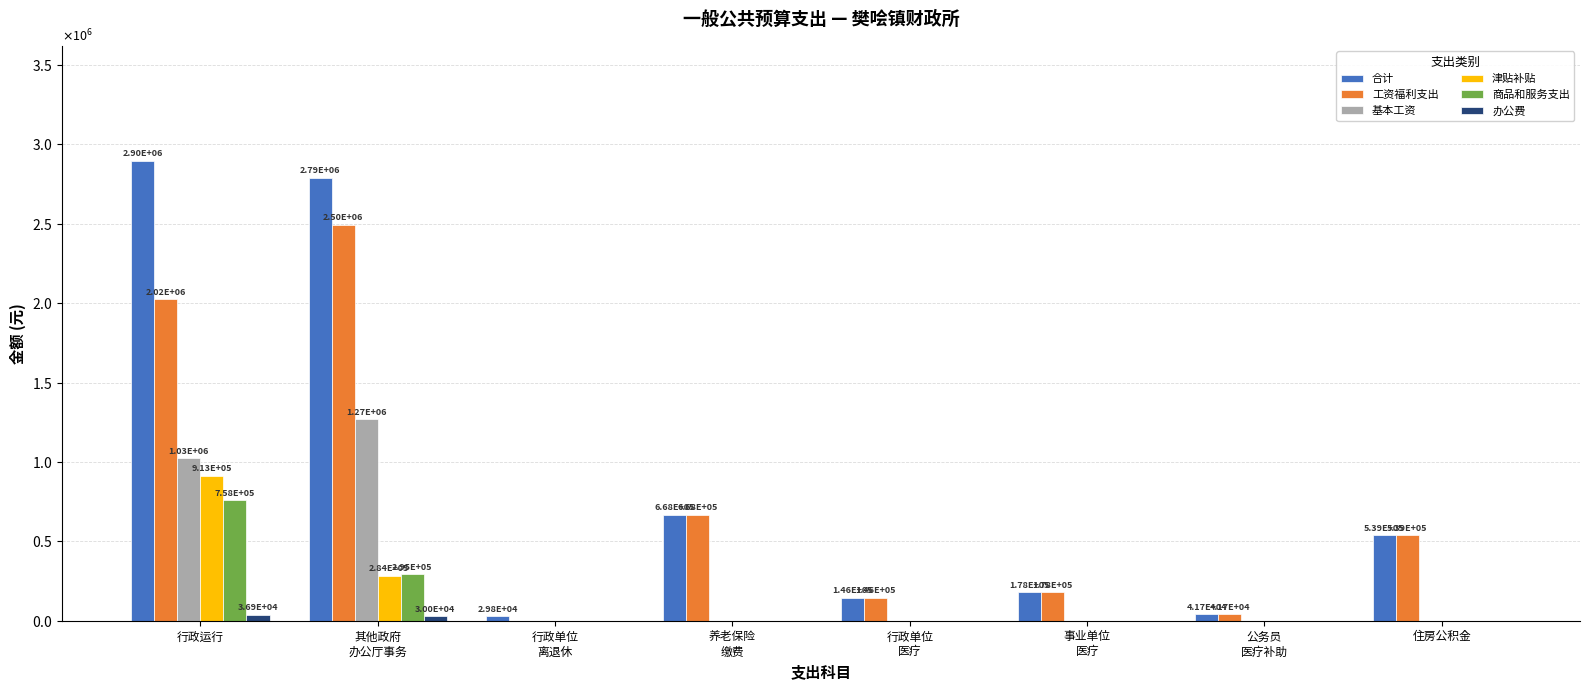

What is the highest value of the 津贴补贴 series?

913404.0